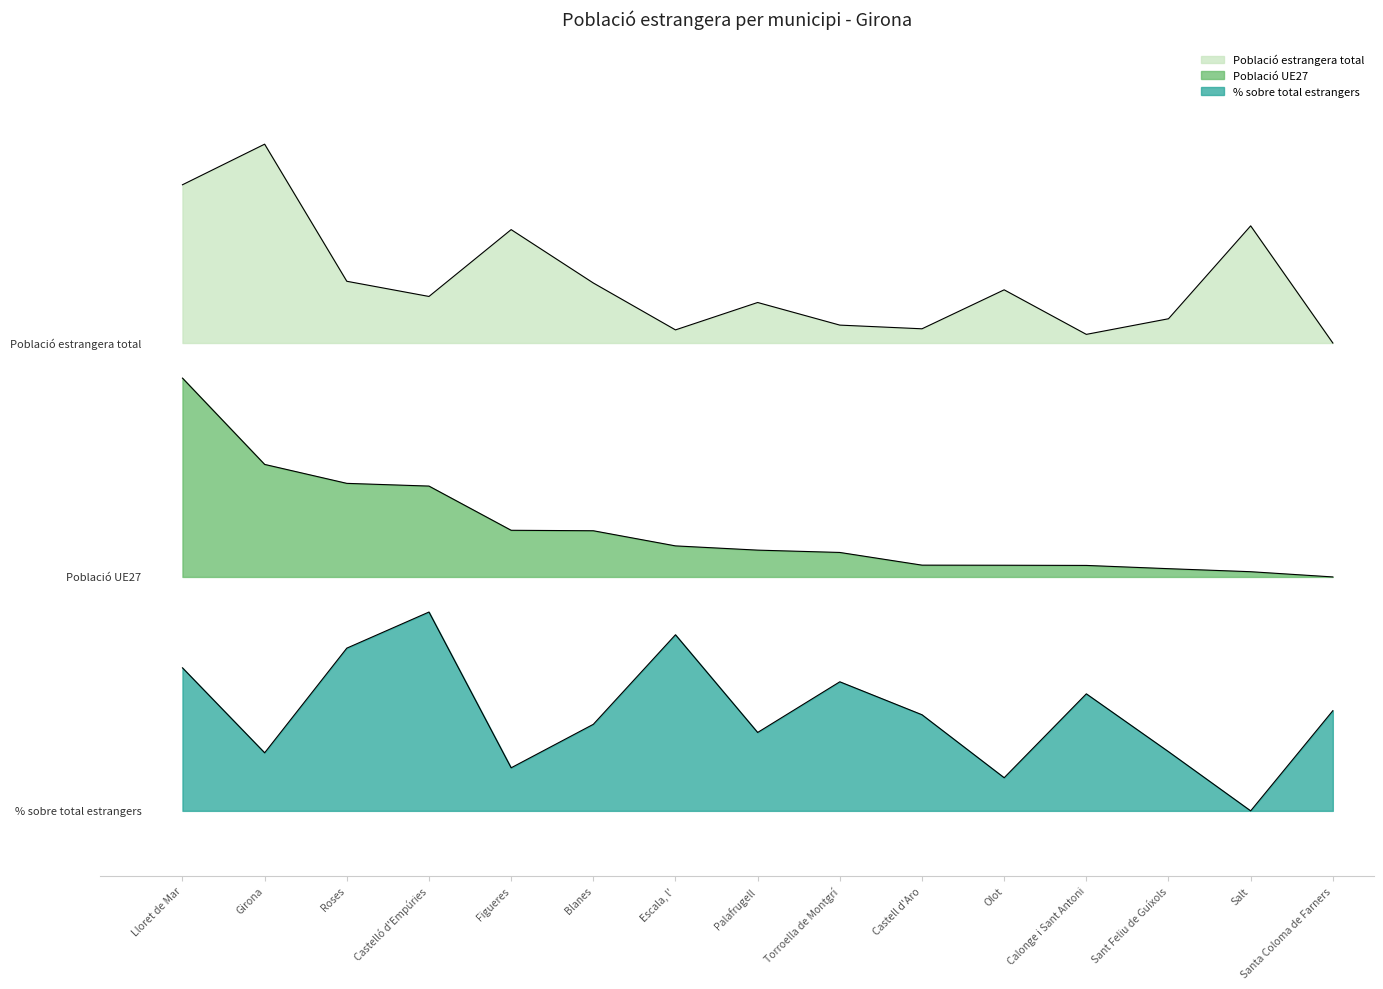

How many % sobre total estrangers values are between 0 and 1?

15